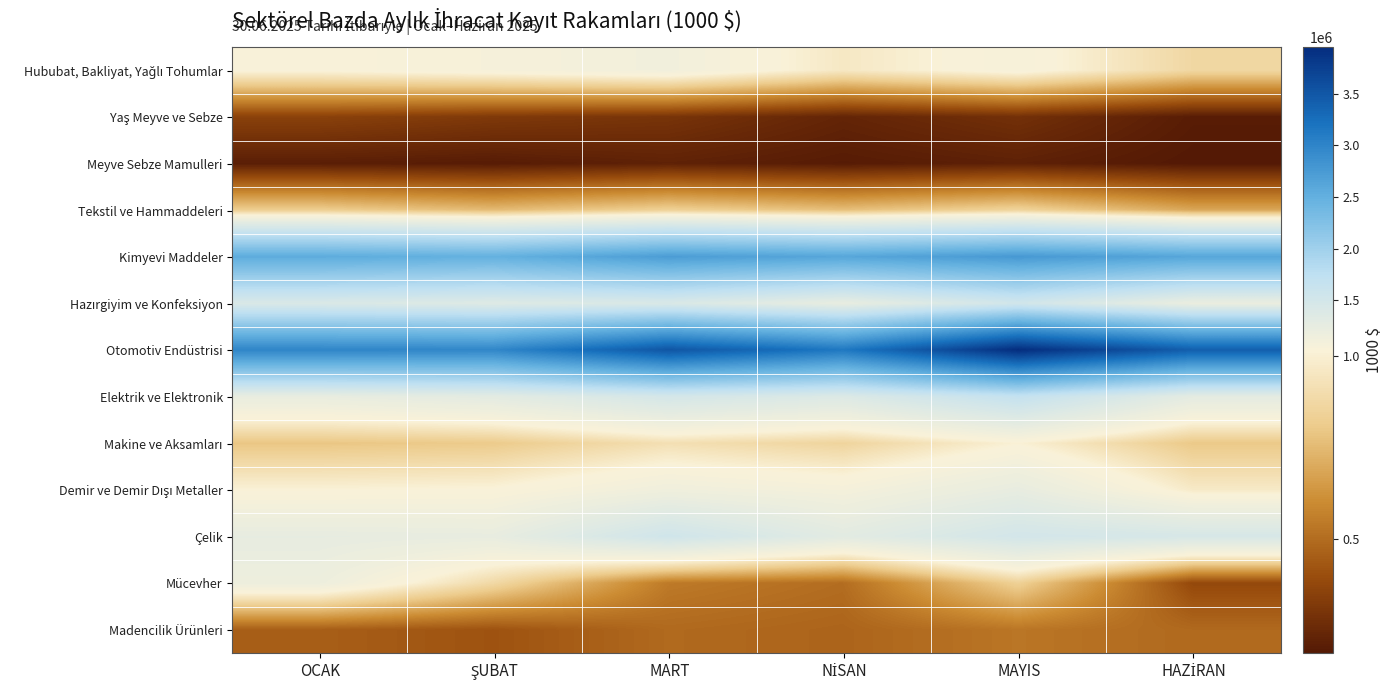

Rank the series by their maximum value, from lowest to highest.

Meyve Sebze Mamulleri, Yaş Meyve ve Sebze, Madencilik Ürünleri, Tekstil ve Hammaddeleri, Makine ve Aksamları, Hububat, Bakliyat, Yağlı Tohumlar, Mücevher, Demir ve Demir Dışı Metaller, Hazırgiyim ve Konfeksiyon, Çelik, Elektrik ve Elektronik, Kimyevi Maddeler, Otomotiv Endüstrisi